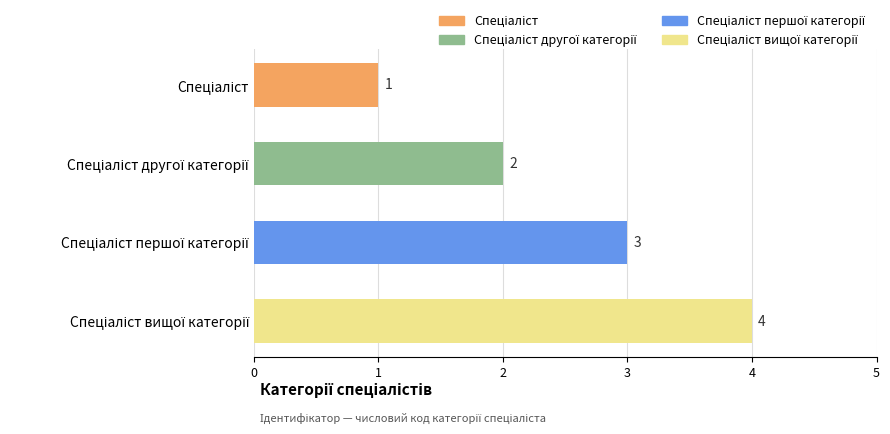

What is the sum of all values?

10